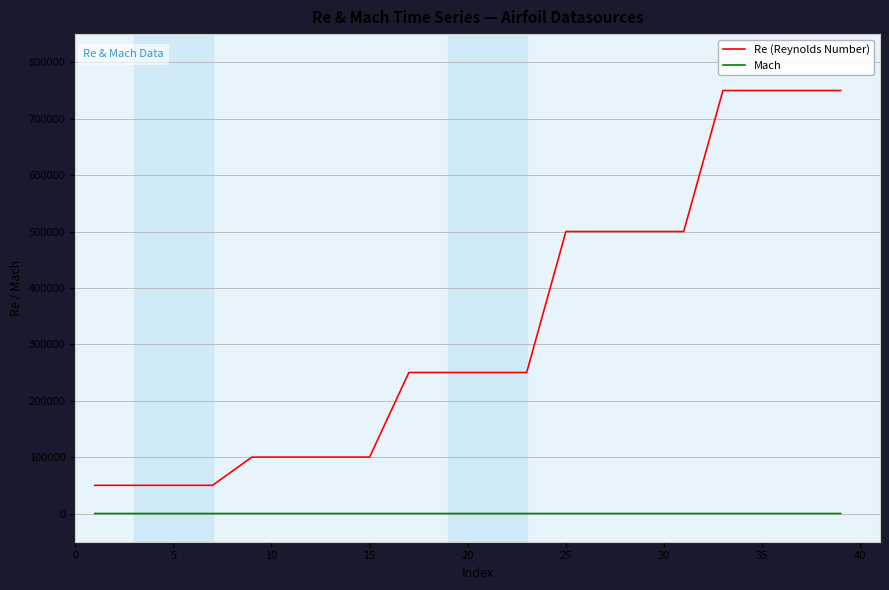

What is the highest value of the Re (Reynolds Number) series?

750000.0